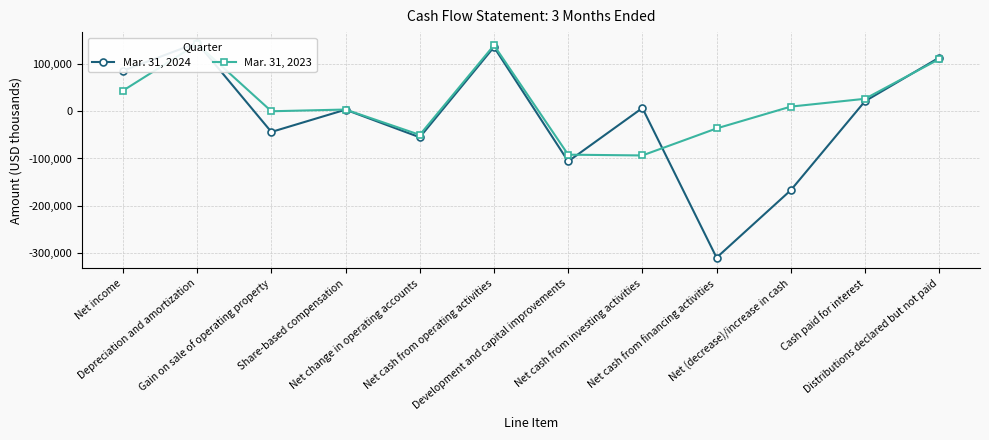

What are all the series names shown in the legend?

Mar. 31, 2024, Mar. 31, 2023